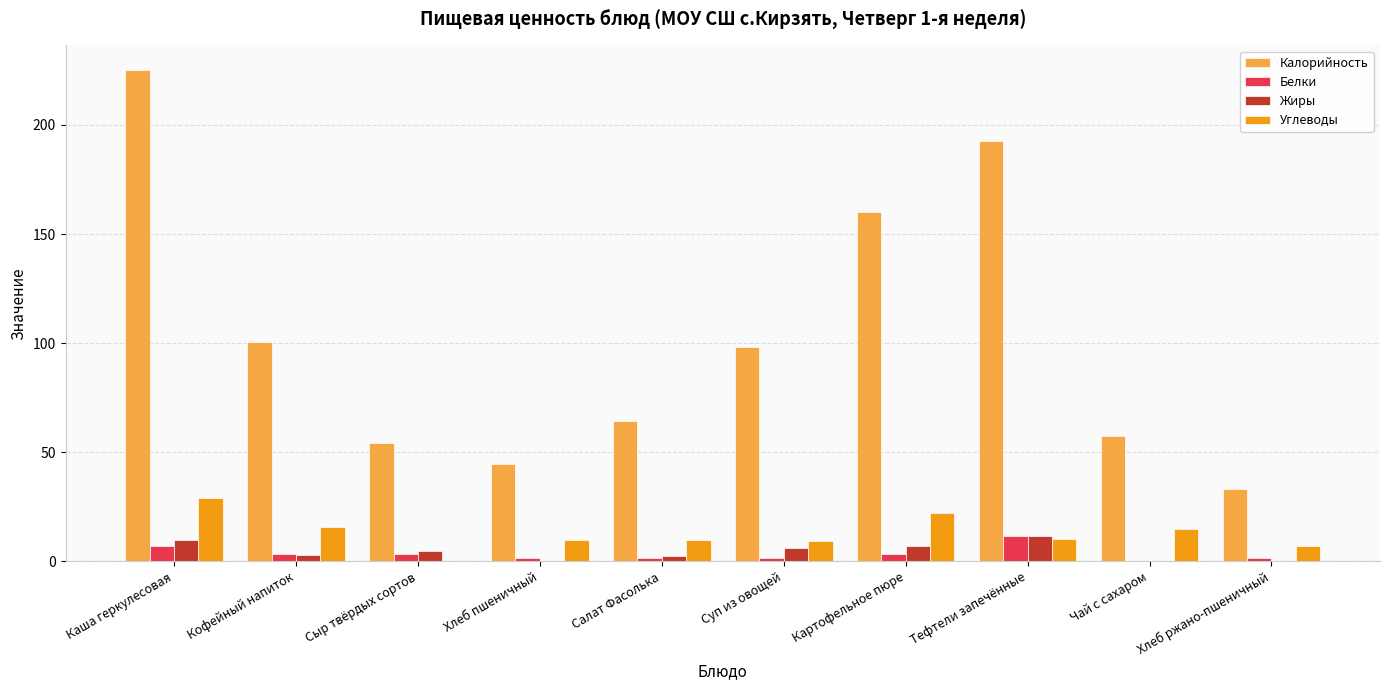

How many series are shown in this chart?

4